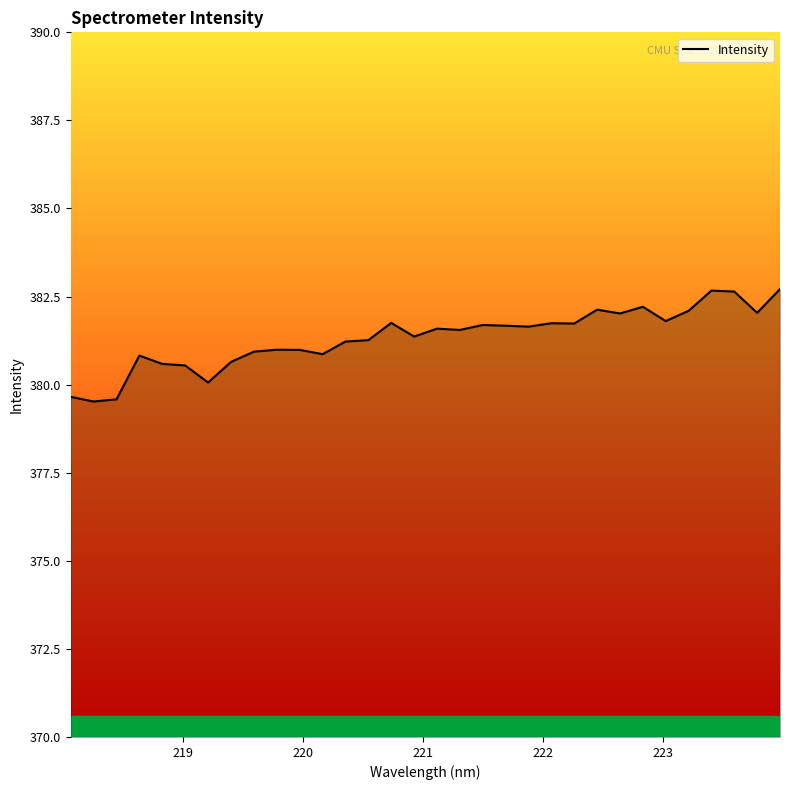

What is the maximum value shown in the chart?

382.7